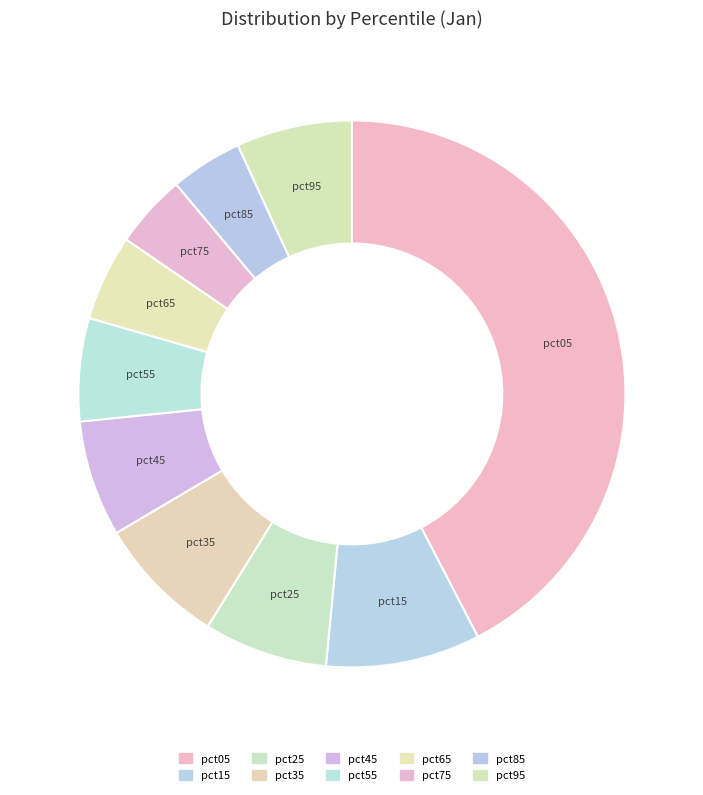

How many segments does this pie chart have?

10